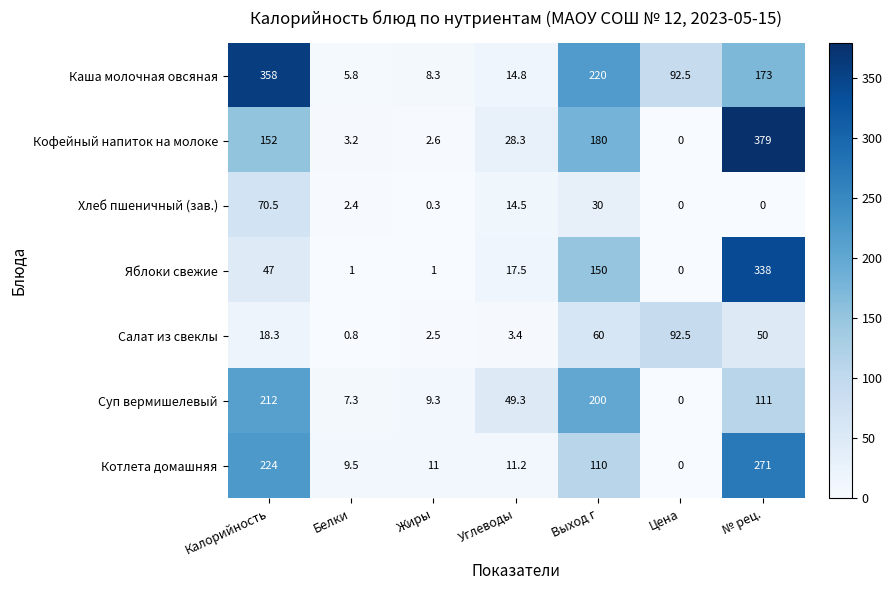

What is the difference between the maximum and minimum values in the Котлета домашняя series?

271.0